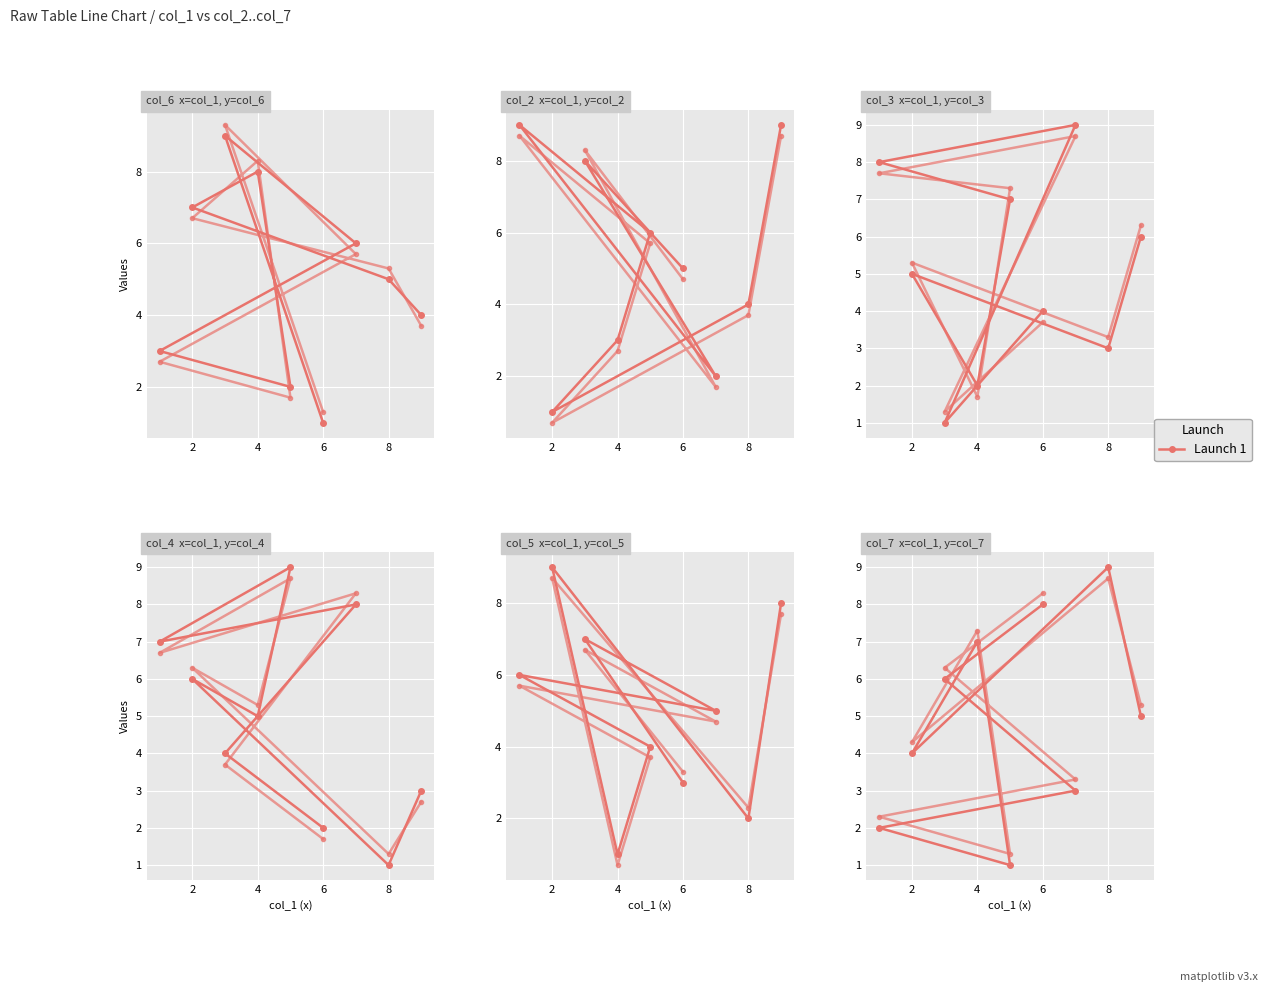

How many lines are shown in the chart?

1